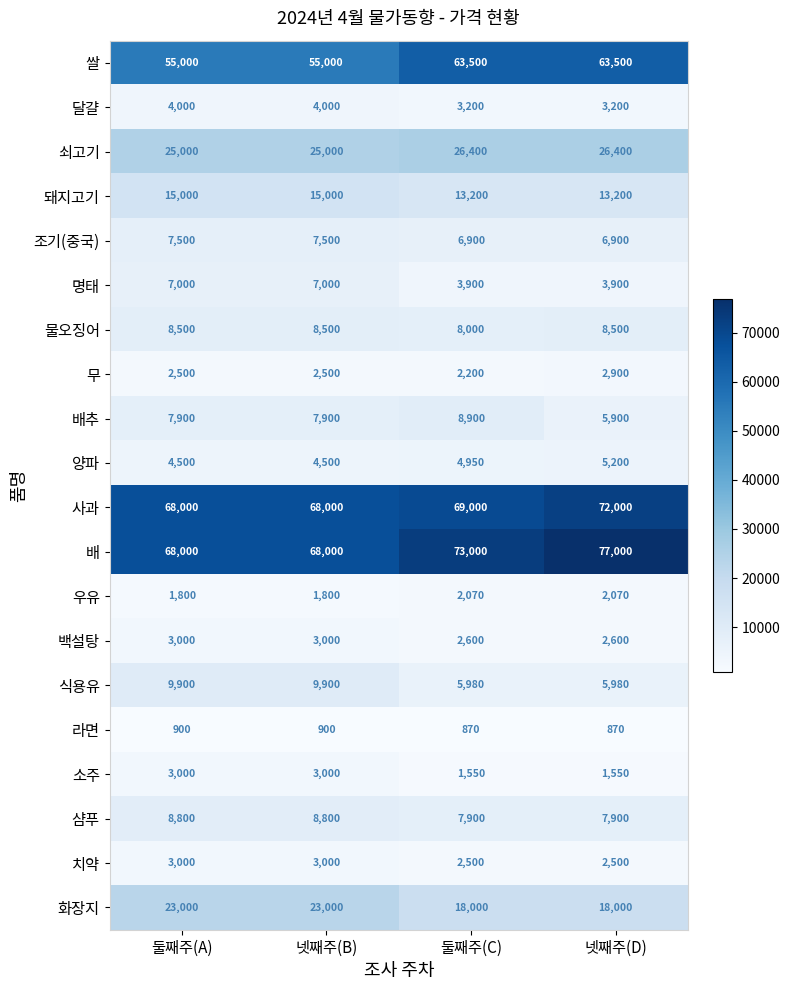

What is the minimum value for 우유?

1800